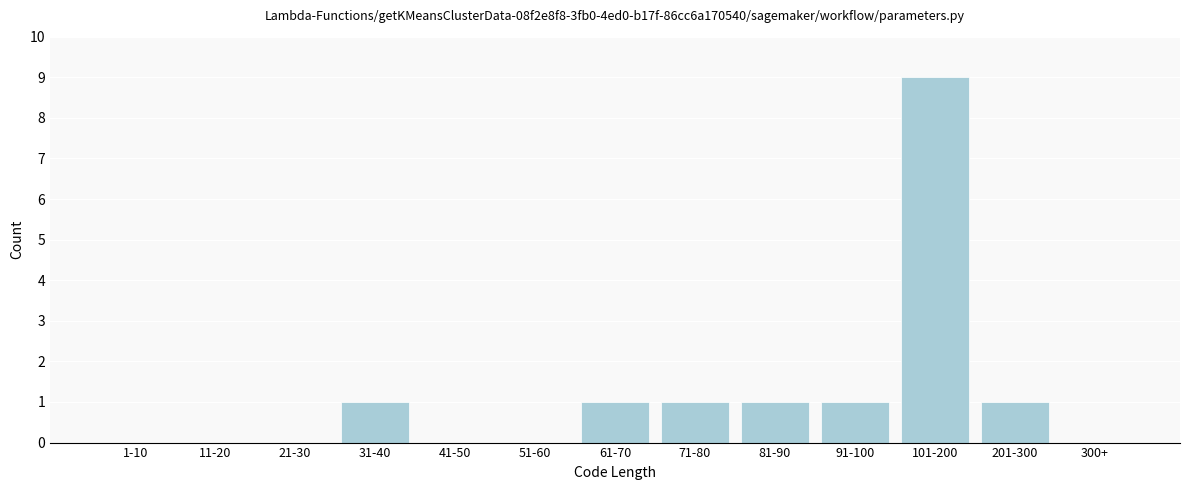

Reading left to right, extract all data points from this chart.

1-10=0	11-20=0	21-30=0	31-40=1	41-50=0	51-60=0	61-70=1	71-80=1	81-90=1	91-100=1	101-200=9	201-300=1	300+=0